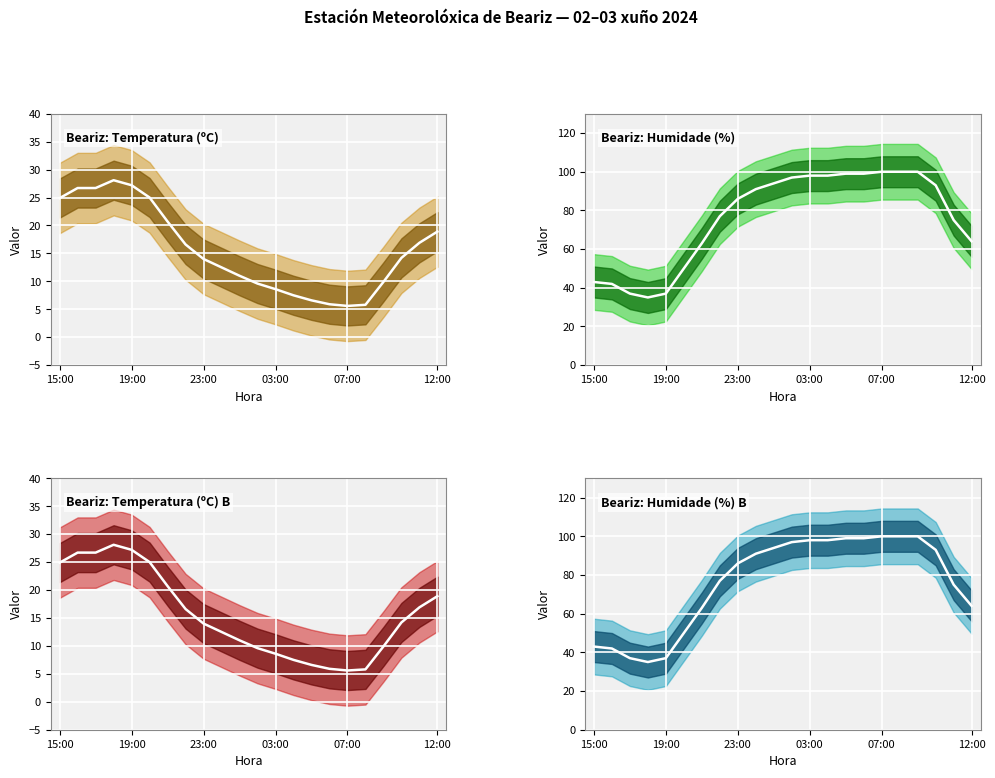

Where does the Beariz: Humidade (%) B series first go above 91?

10